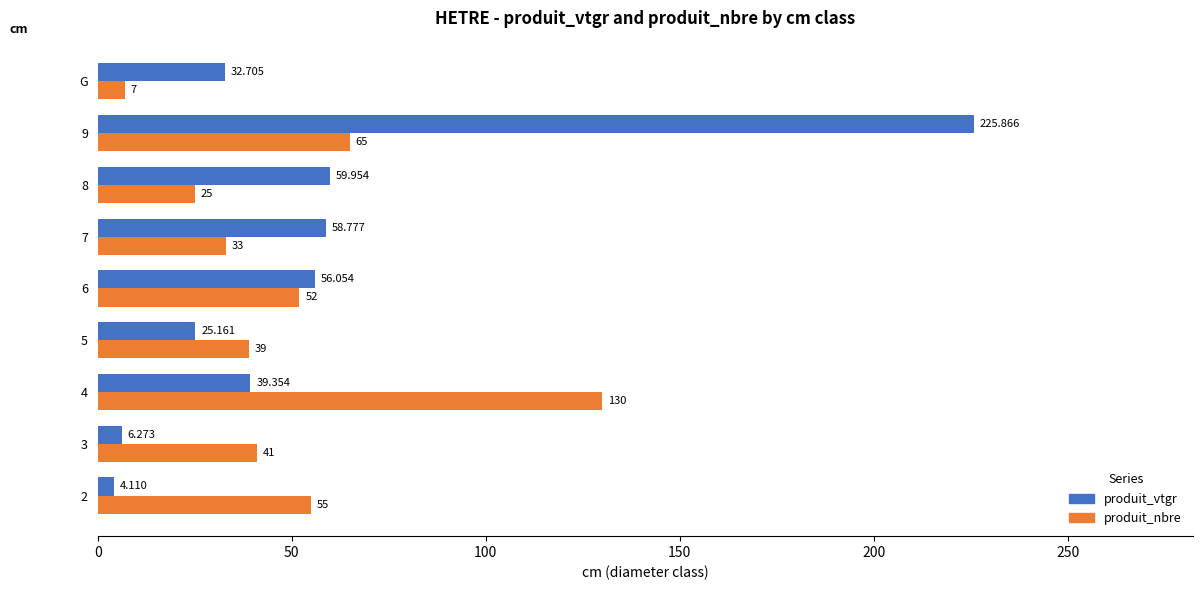

Rank the series by their average value, from lowest to highest.

produit_nbre, produit_vtgr